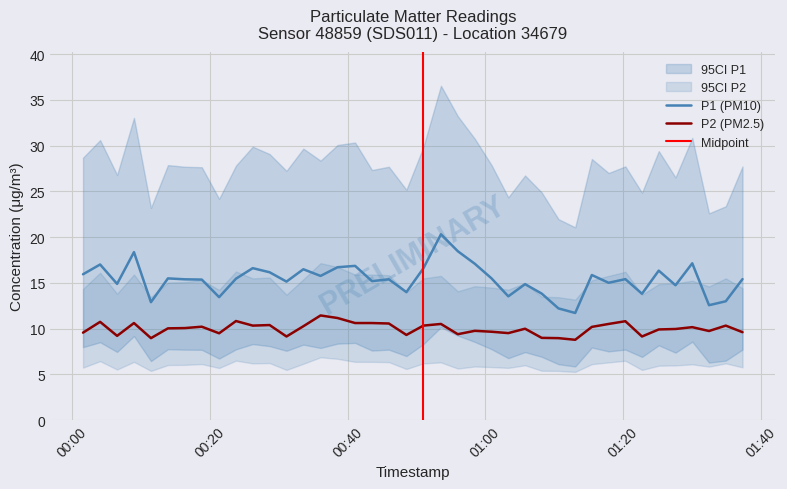

True or false: P1 (PM10) and P2 (PM2.5) intersect in this chart.

False